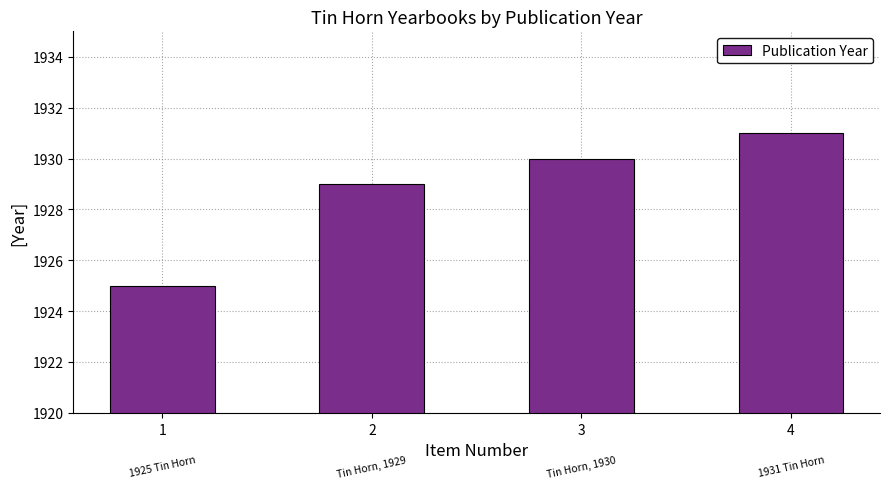

List the labels in order of value, largest first.

4, 3, 2, 1